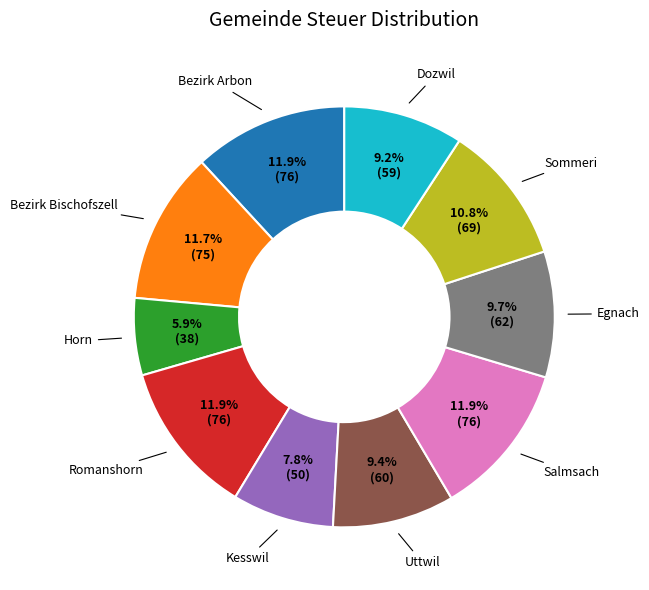

To the nearest percent, what portion does Bezirk Bischofszell represent?

12%